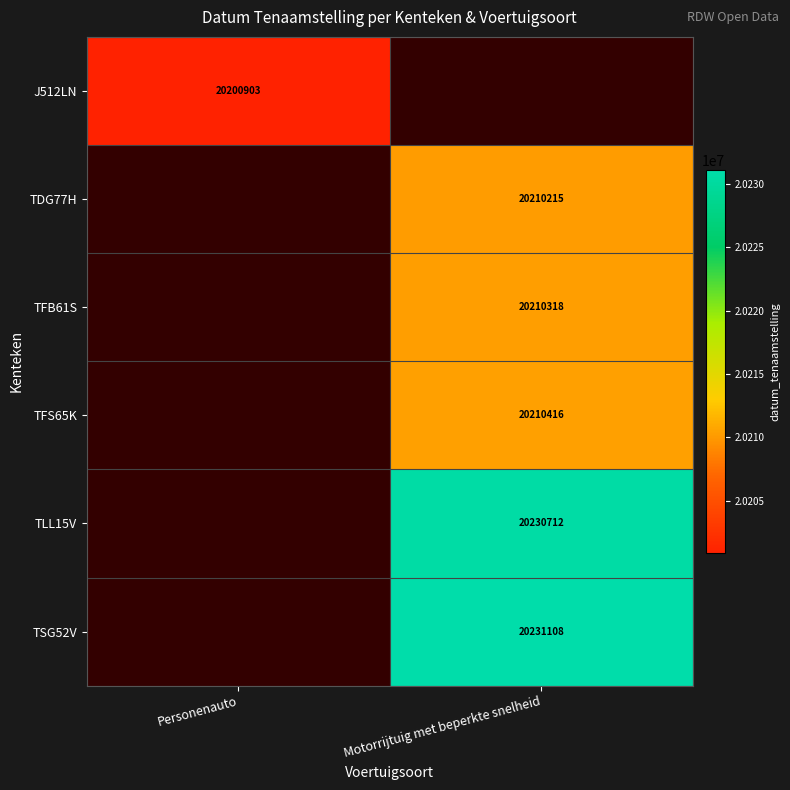

The TDG77H series shows 6830227 at Motorrijtuig met beperkte snelheid. True or false?

False